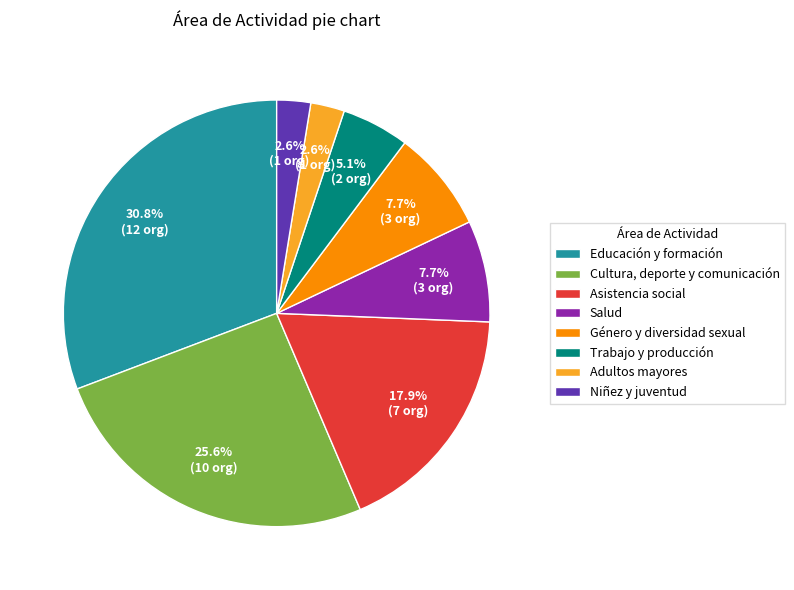

How many slices are in this pie chart?

8